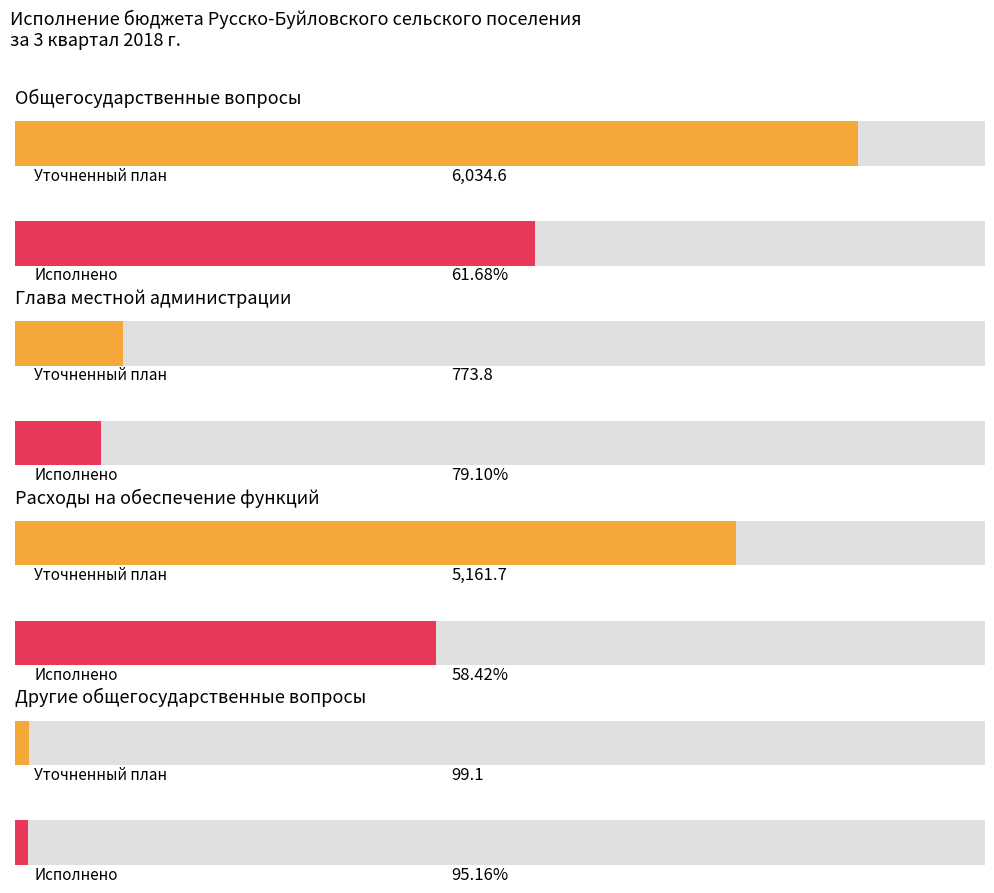

List the labels in order of Plan (Adjusted) value, largest first.

Общегосударственные вопросы, Расходы на обеспечение функций органов, Глава местной администрации, Другие общегосударственные вопросы